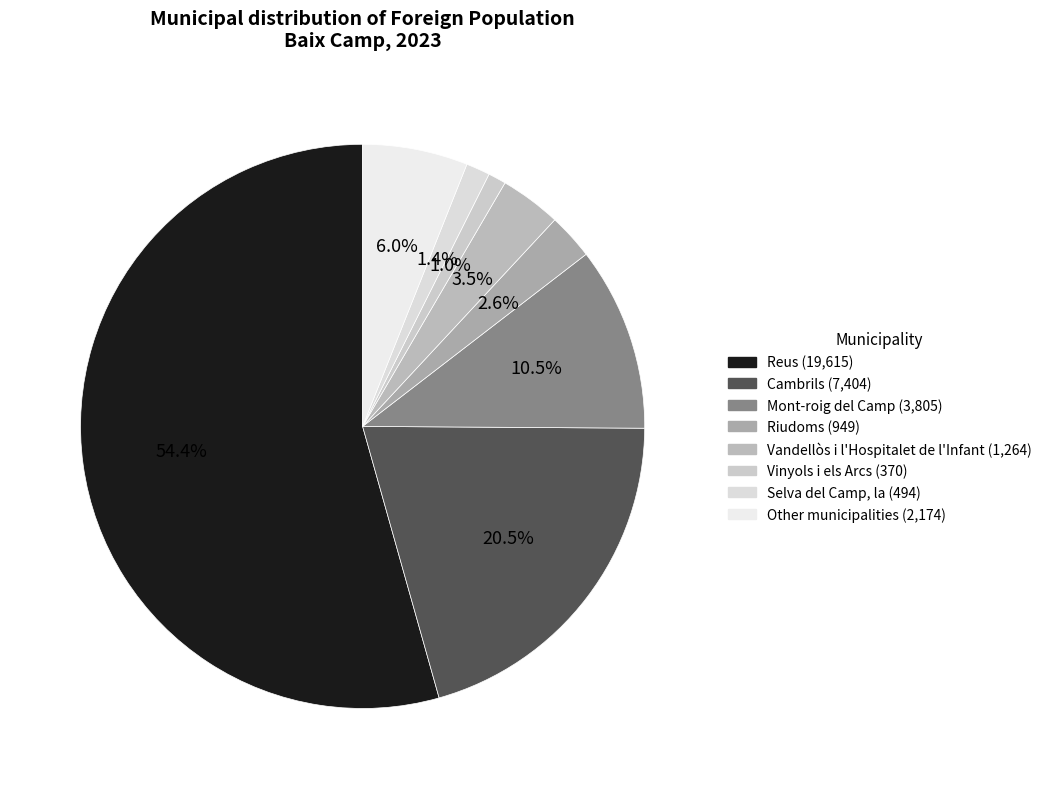

Is there any slice that represents more than half of the pie?

Yes